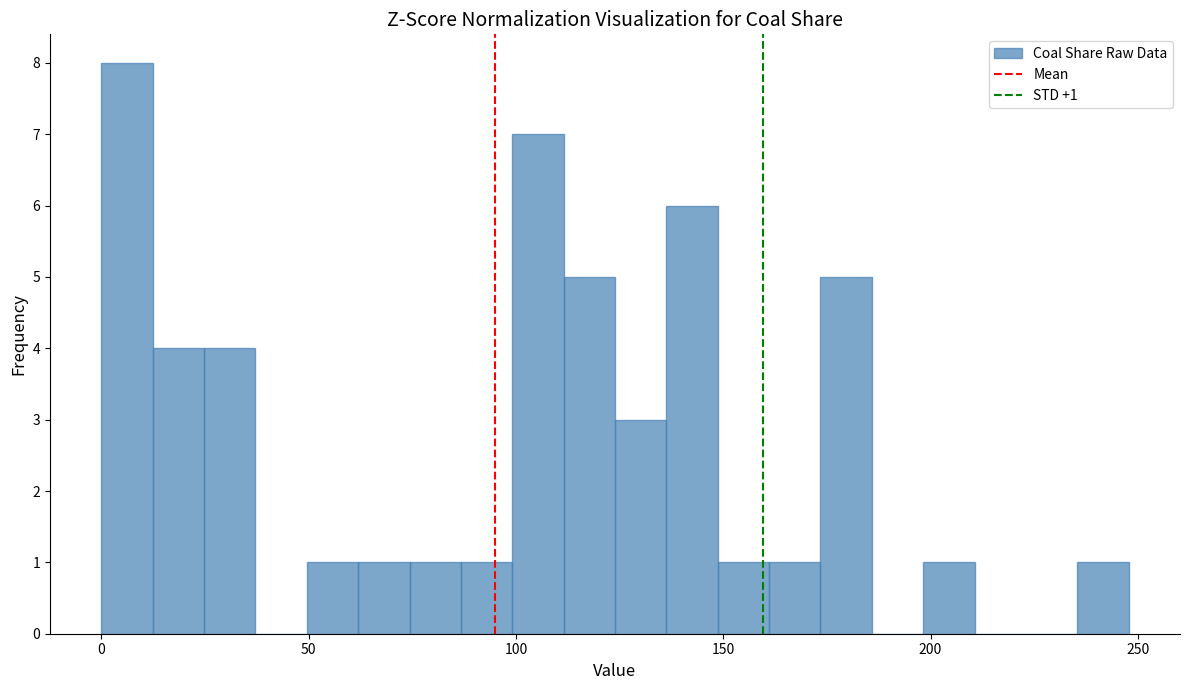

Read against the x-axis, roughly where is the centre of the tallest bar?

5